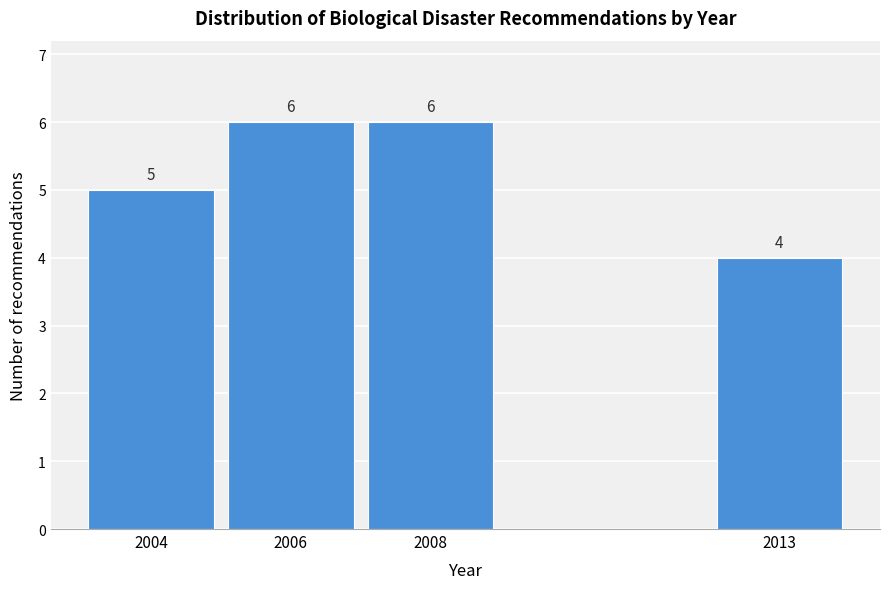

Reading left to right, transcribe all the data shown in this chart.

2004=5	2006=6	2008=6	2013=4